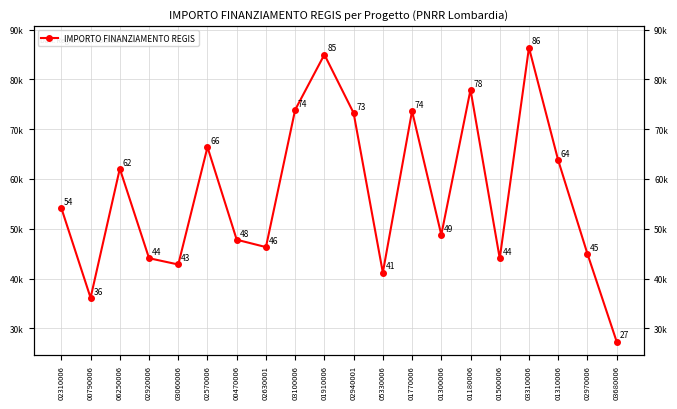

List the labels in order of value, largest first.

03310006, 01910006, 01180006, 03100006, 01770006, 02940001, 02570006, 01310006, 06250006, 02310006, 01300006, 00470006, 02630001, 02970006, 02920006, 01500006, 03060006, 05330006, 00790006, 03680006